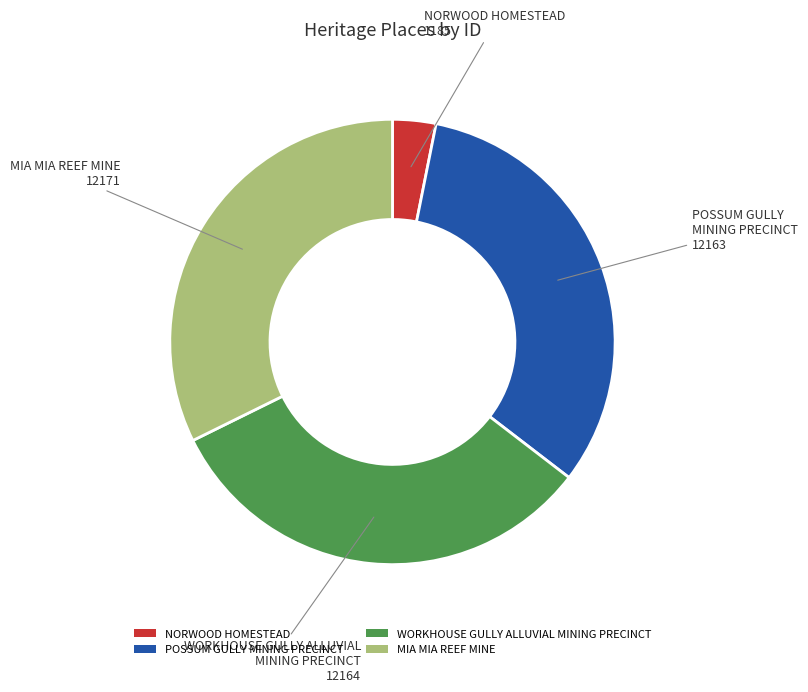

Is it true that MIA MIA REEF MINE is 32% of the pie?

True